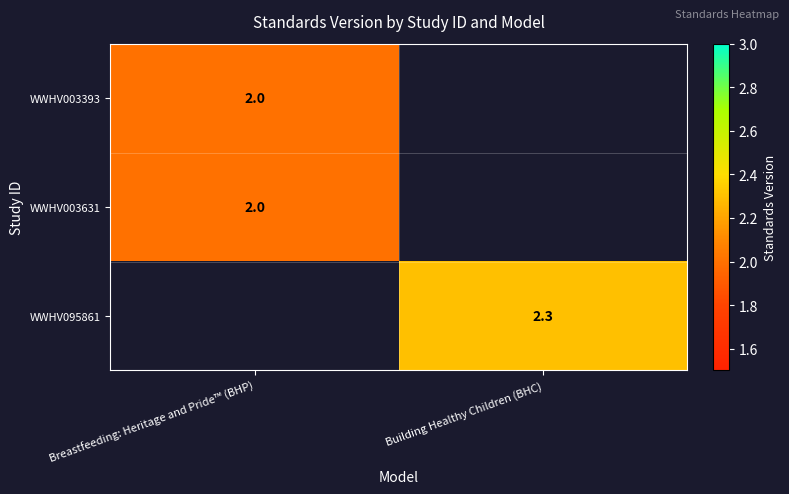

Is it true that WWHV003393 equals 3.6 at Breastfeeding: Heritage and Pride™ (BHP)?

False